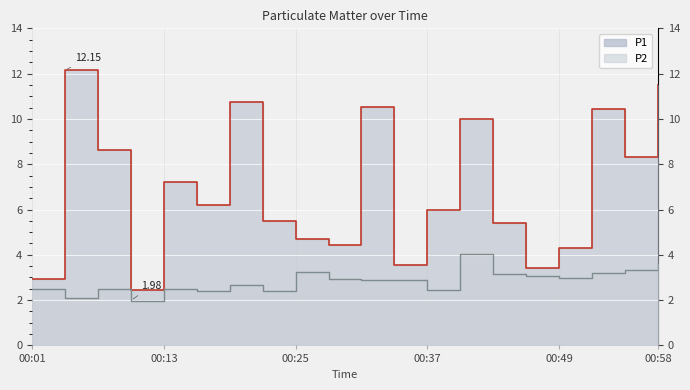

Which series has the largest range (max minus min)?

P1